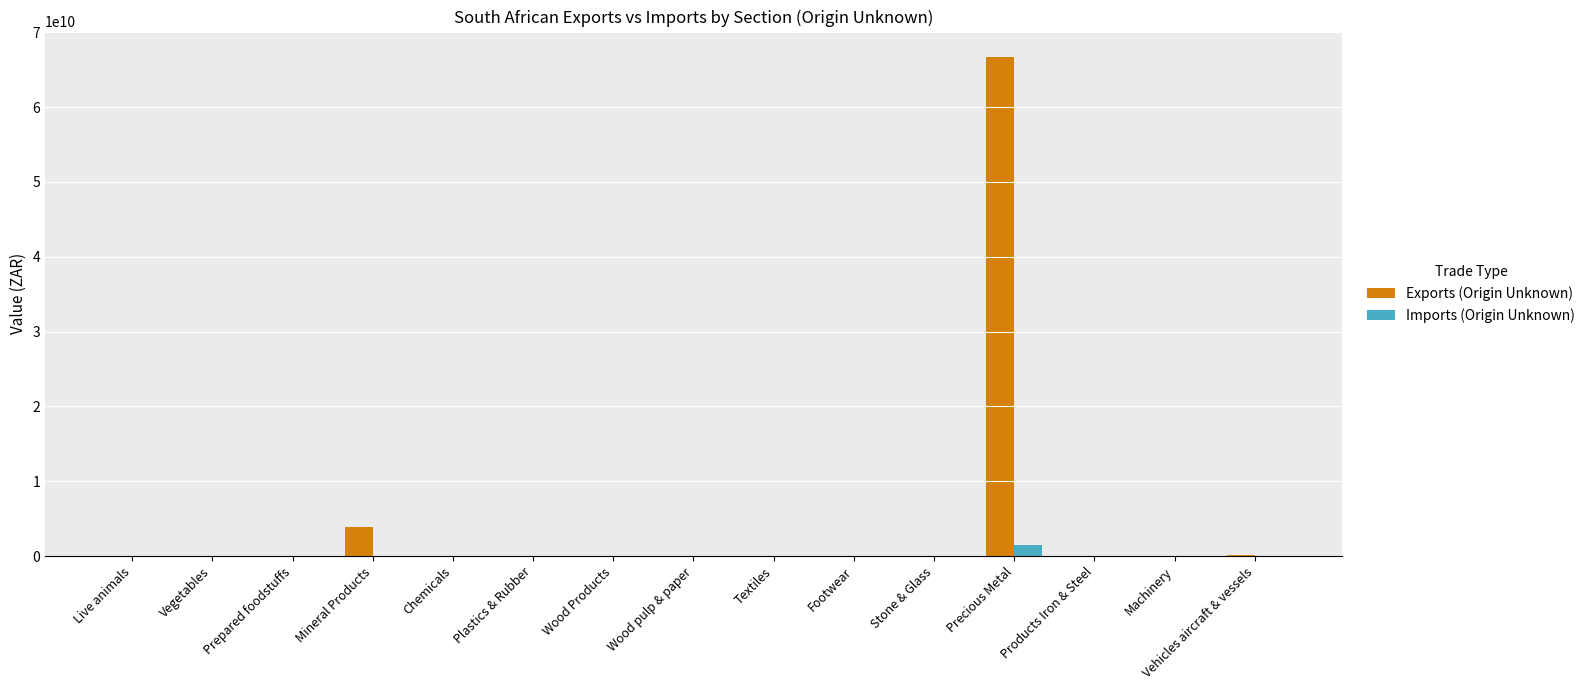

At which category is the sum across all series the highest?

Precious Metal